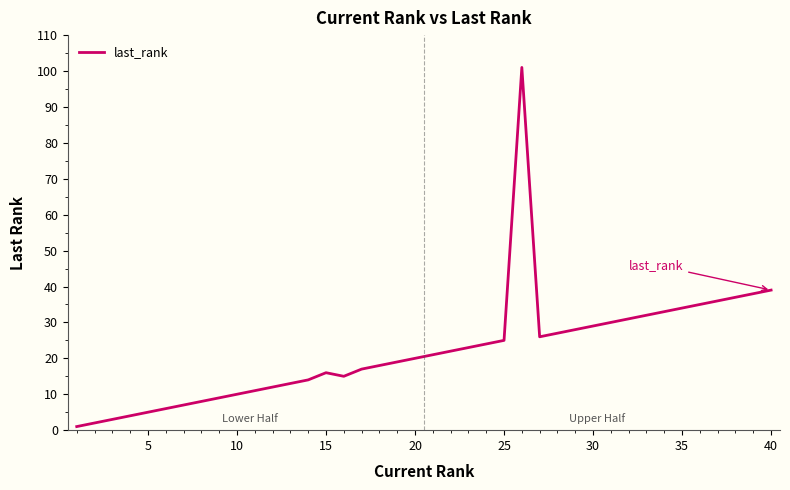

What is the difference between the maximum and minimum values?

100